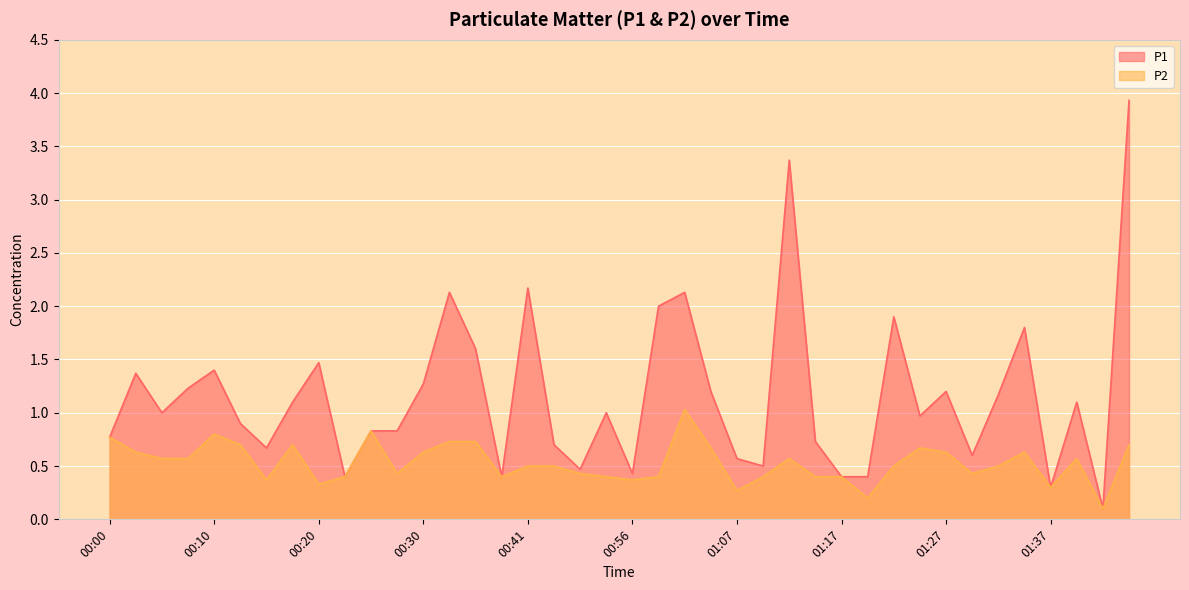

True or false: P2 and P1 intersect in this chart.

False